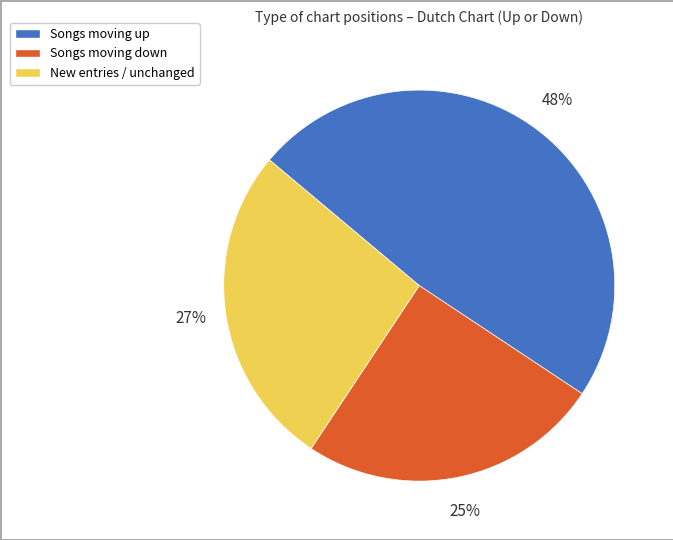

To the nearest percent, what is the difference between the largest and smallest slice percentages?

23%